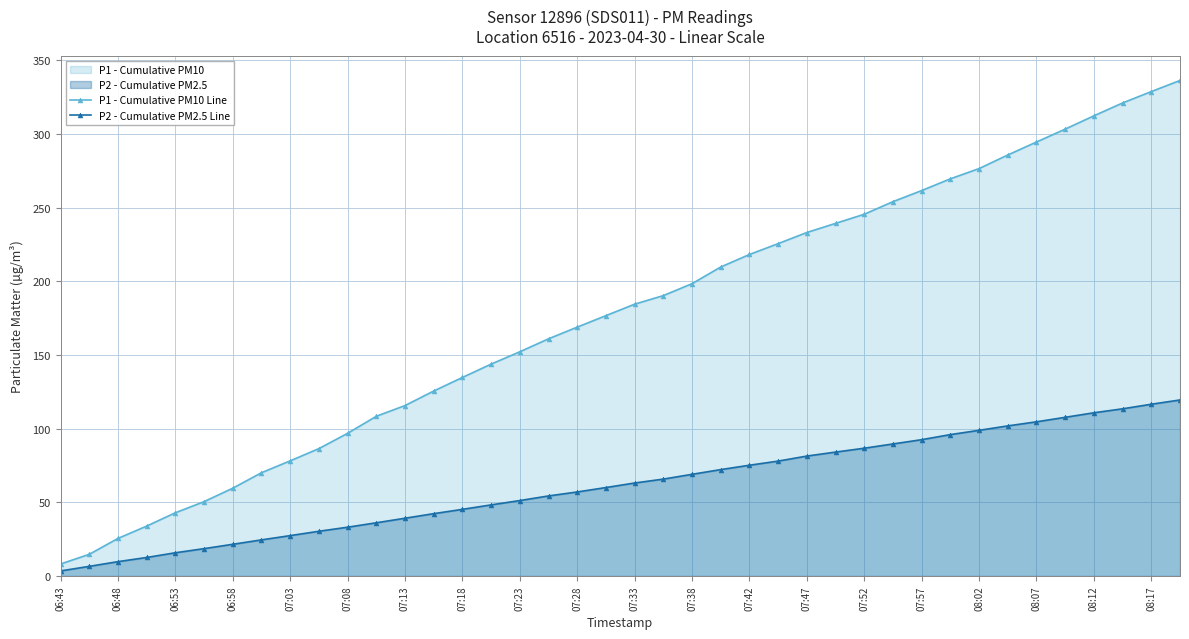

Rank the series by their average value, from highest to lowest.

P1 - Cumulative PM10 Line, P2 - Cumulative PM2.5 Line